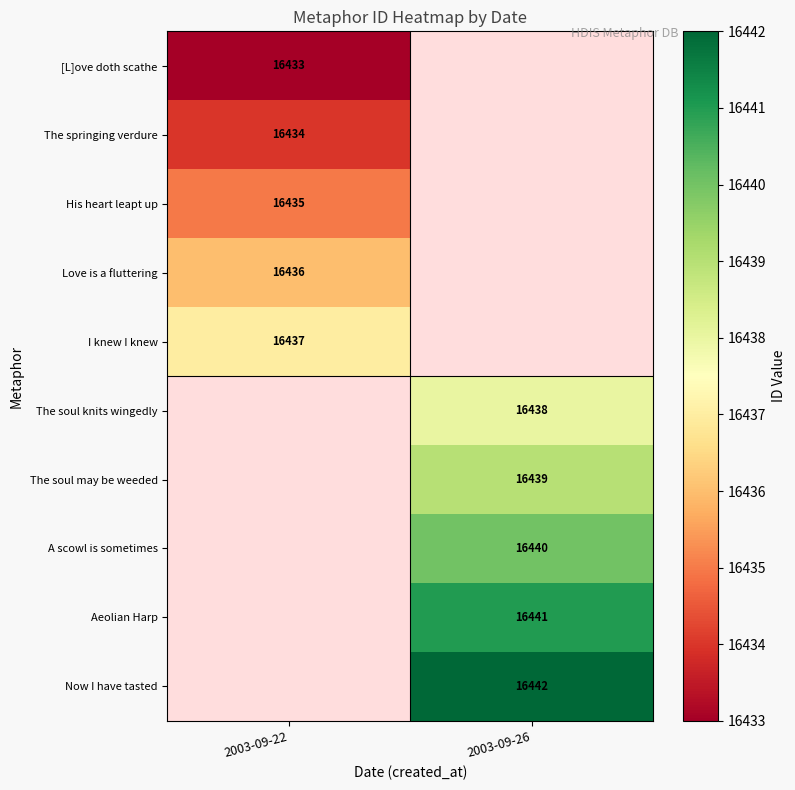

The value of A scowl is sometimes at 2003-09-26 is 5567. True or false?

False